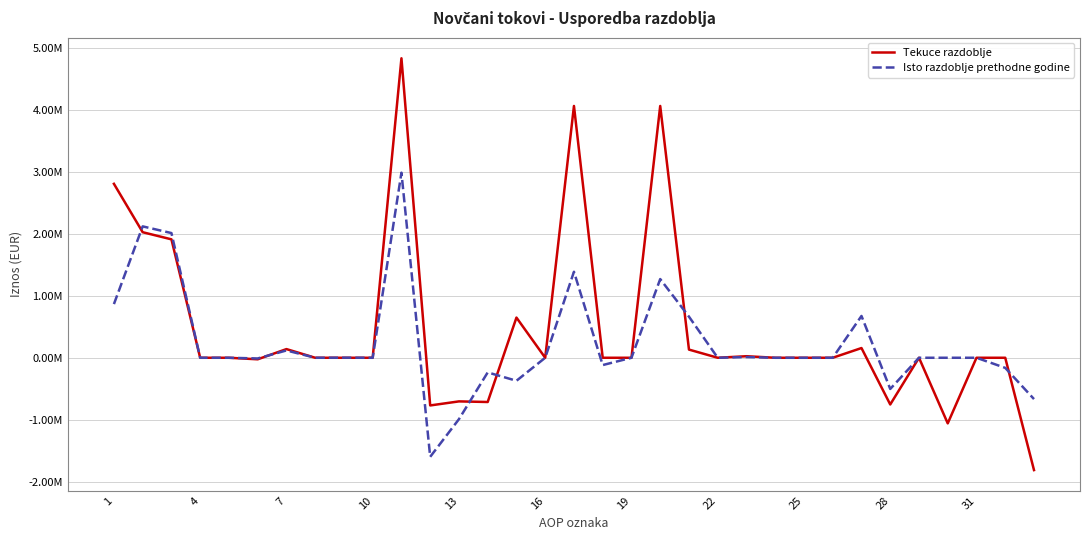

Which series ends up on top after the final intersection of Tekuce razdoblje and Isto razdoblje prethodne godine?

Isto razdoblje prethodne godine